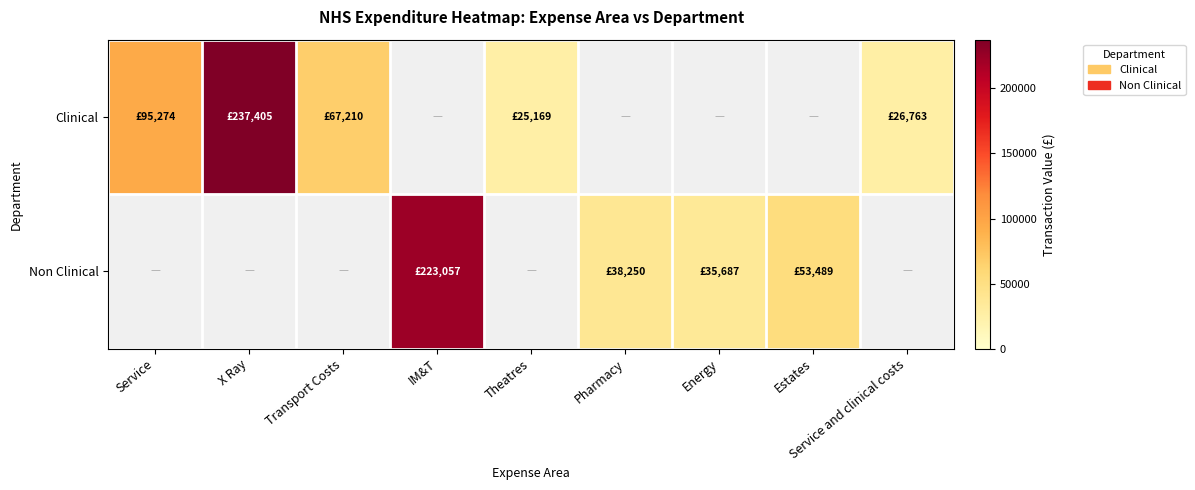

Between Service and clinical costs and X Ray, which is larger?

X Ray